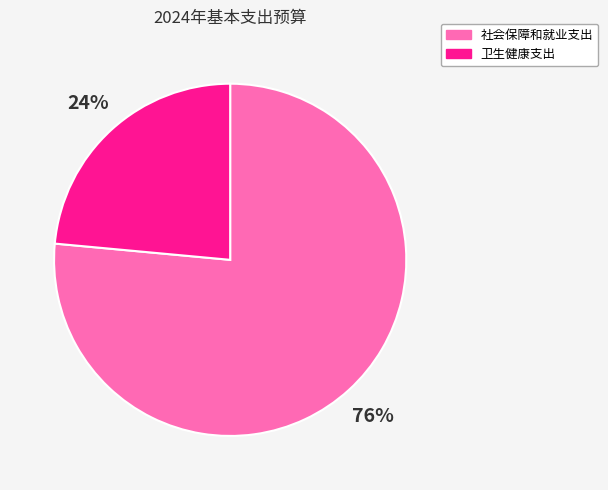

Which category has the smallest portion of the pie?

卫生健康支出